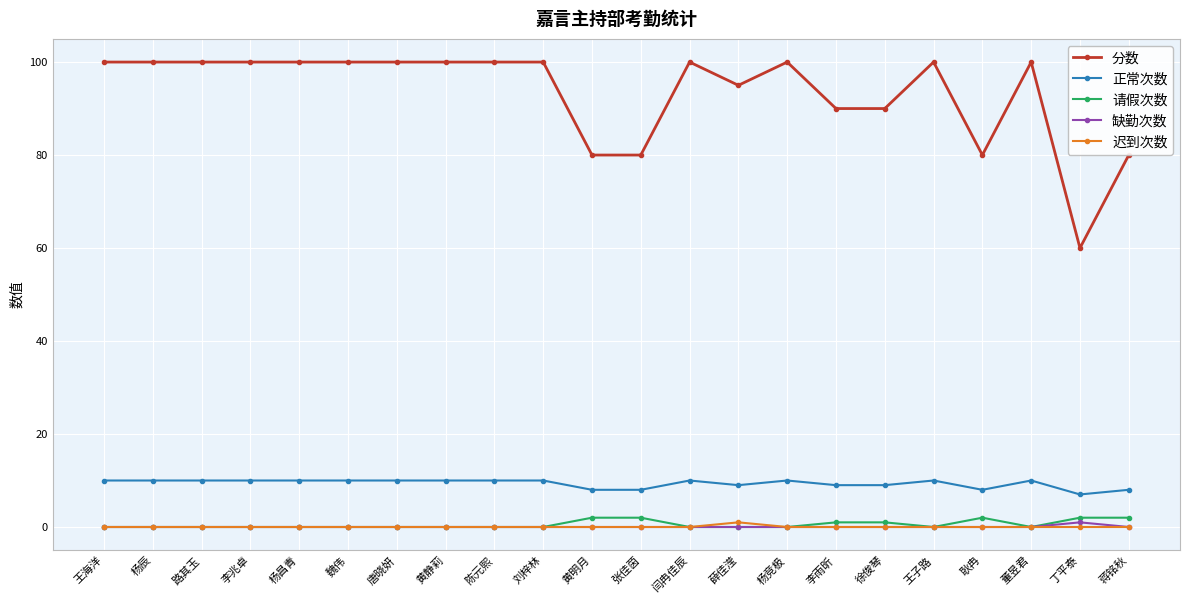

Which category has the lowest value in the 分数 series?

丁平泰